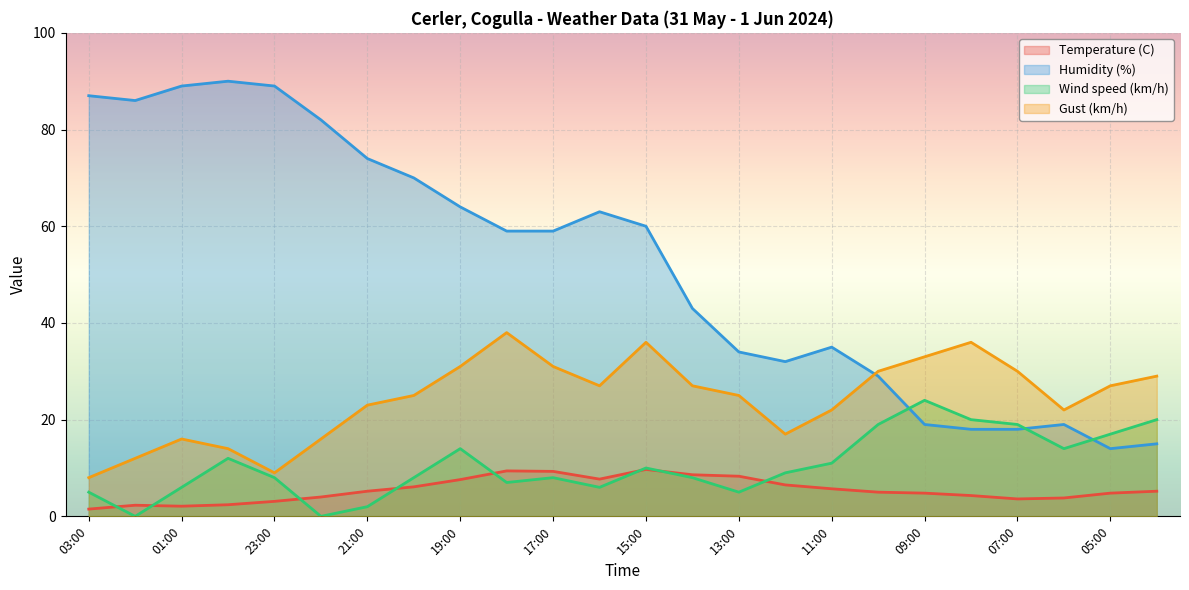

What is the label of the 15th point from the right?

18:00